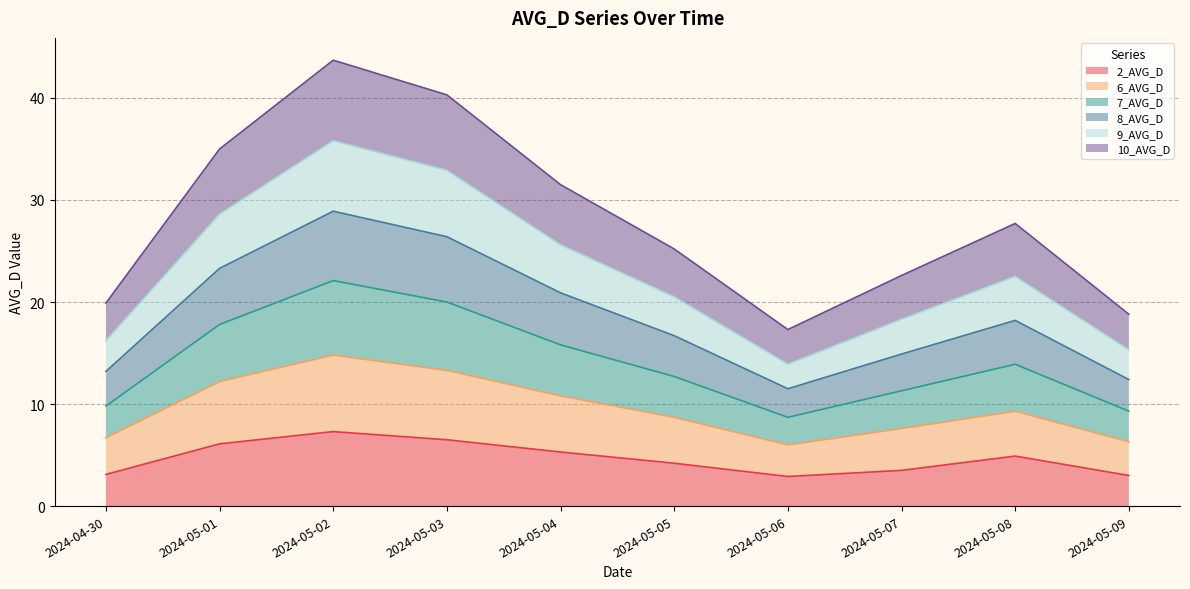

What is the total value across all series at 2024-05-03?

40.3